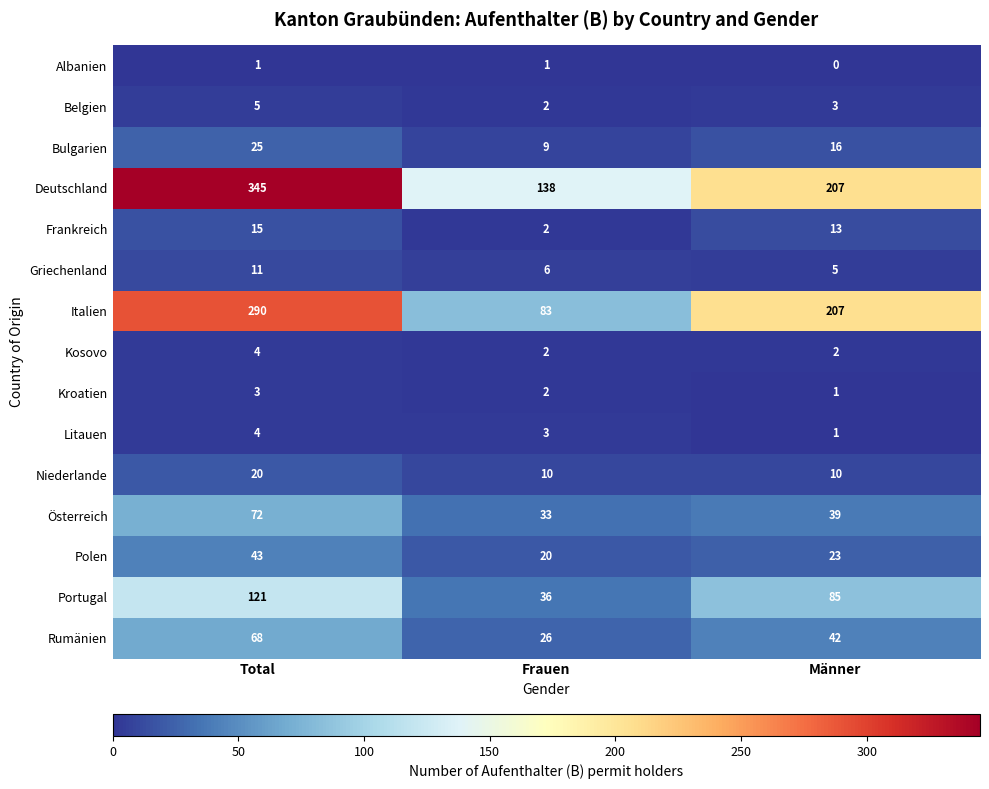

What is the maximum value shown in the chart?

345